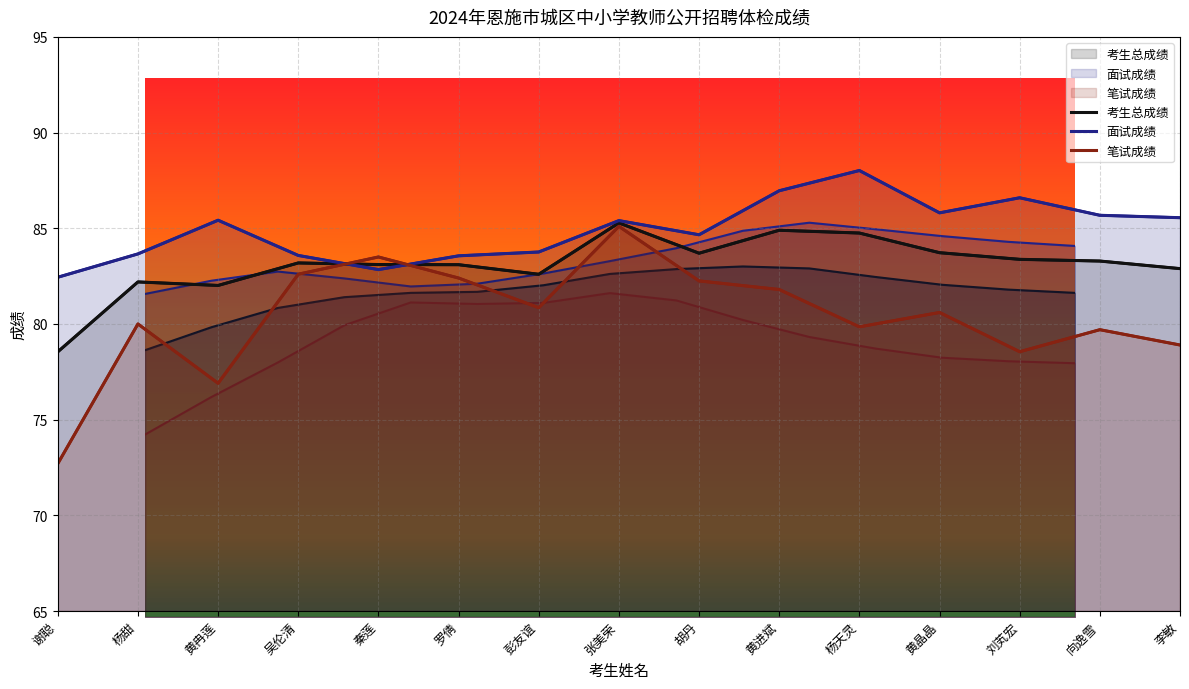

In 考生总成绩, how many points are higher than both neighbors (excluding endpoints)?

4